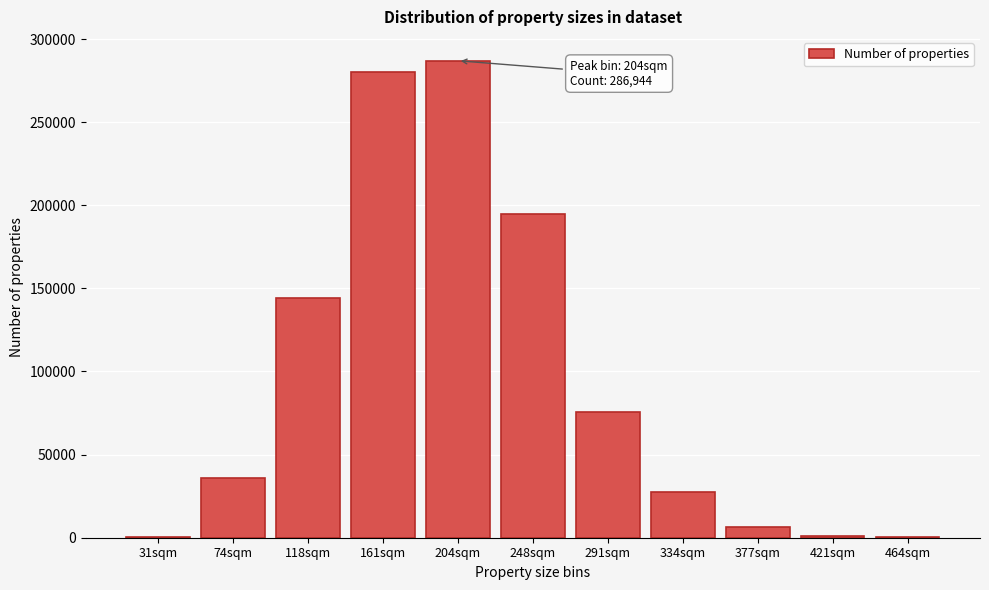

Which has a higher value, 291sqm or 334sqm?

291sqm